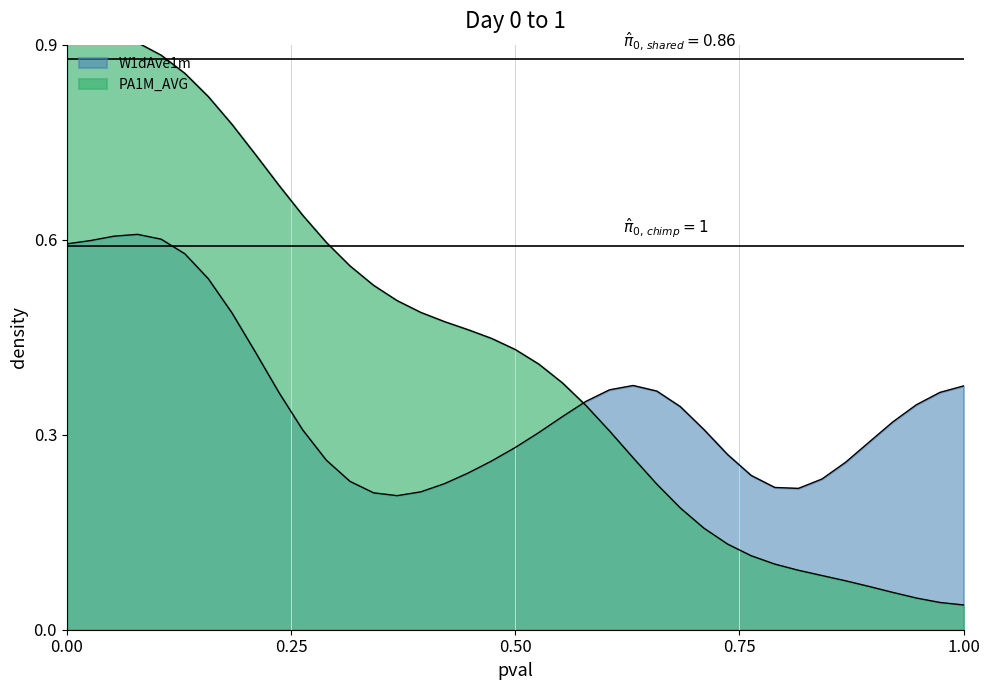

Count the number of categories in the chart.

39